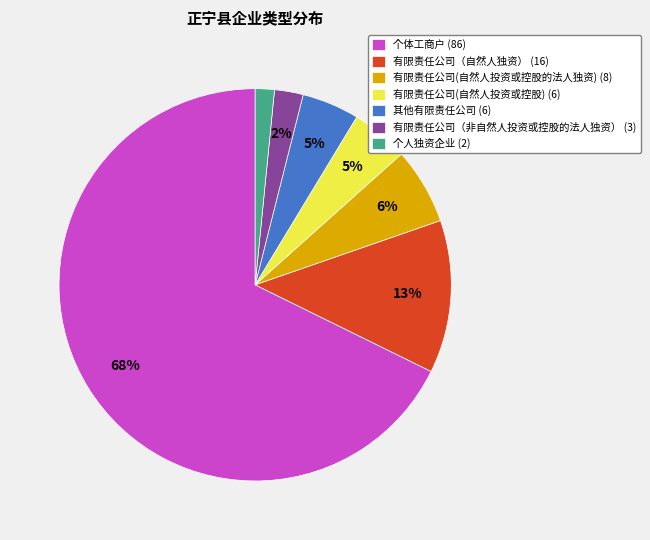

Between 有限责任公司(自然人投资或控股的法人独资) (8) and 其他有限责任公司 (6), which is larger?

有限责任公司(自然人投资或控股的法人独资) (8)